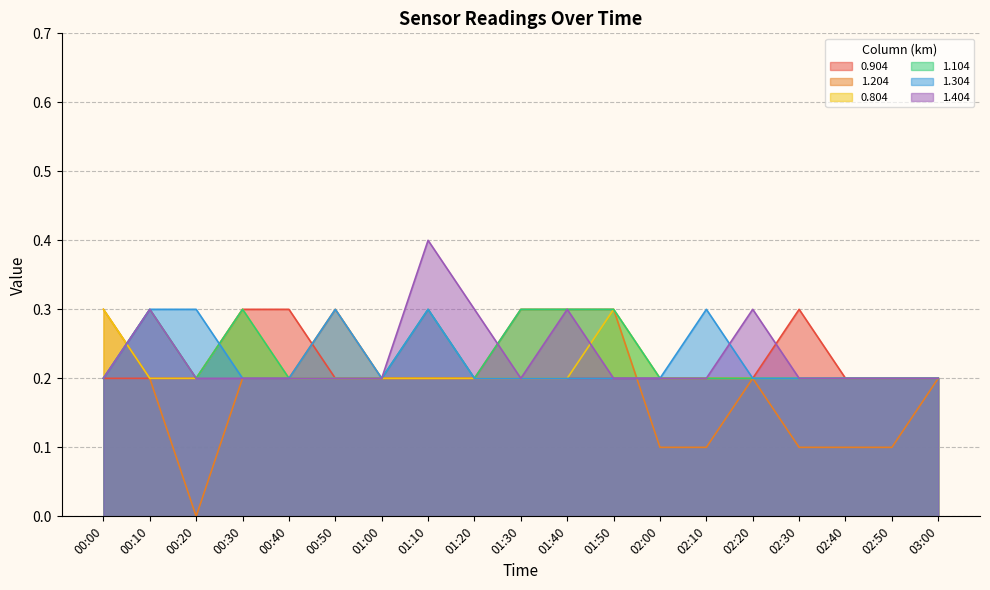

Does the chart display data point markers on the line(s)?

No